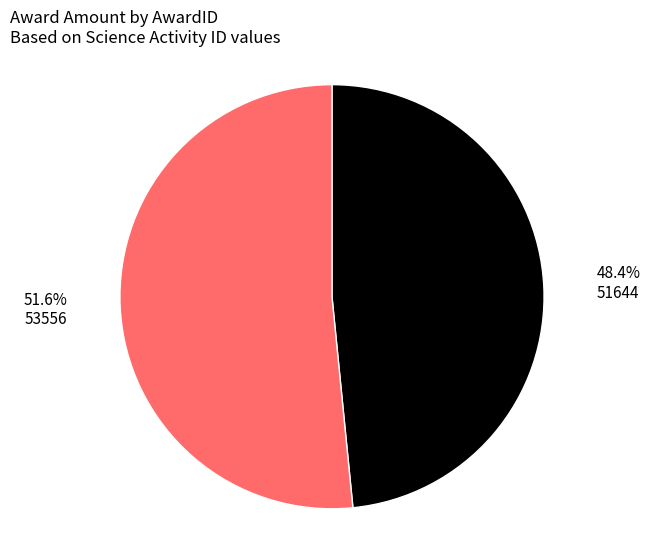

True or false: 53556 accounts for 99% of the total.

False